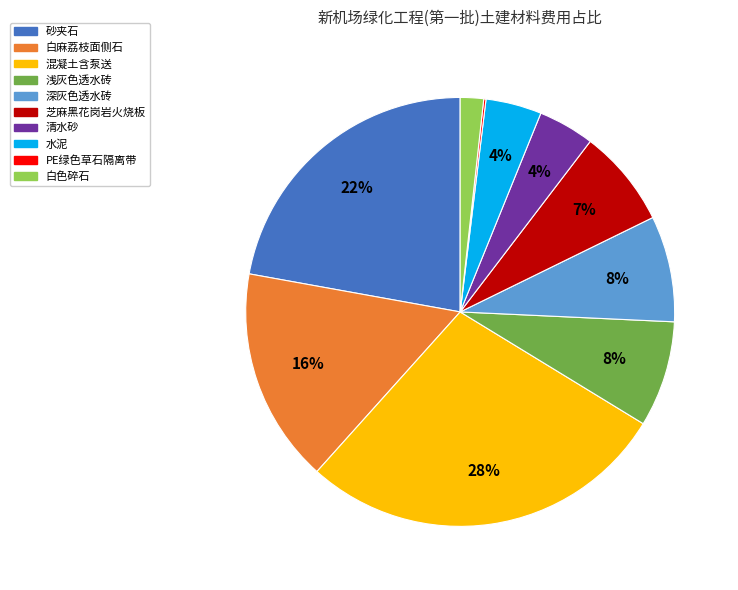

What is the largest slice in the pie chart?

混凝土含泵送